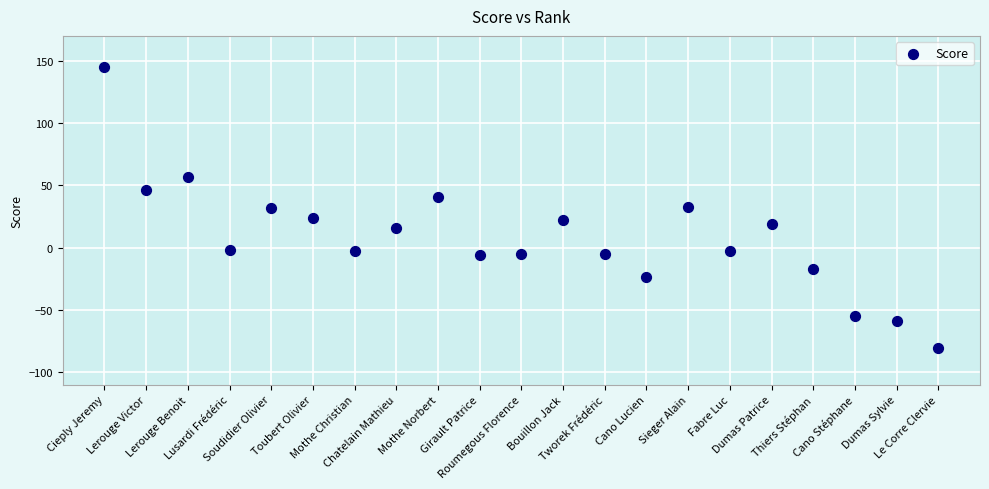

What is the range of Y values (max minus min)?

226